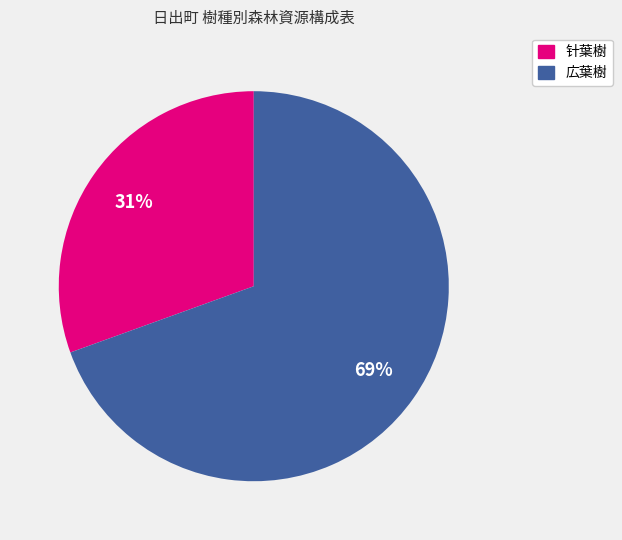

Is there a majority slice in this chart?

Yes